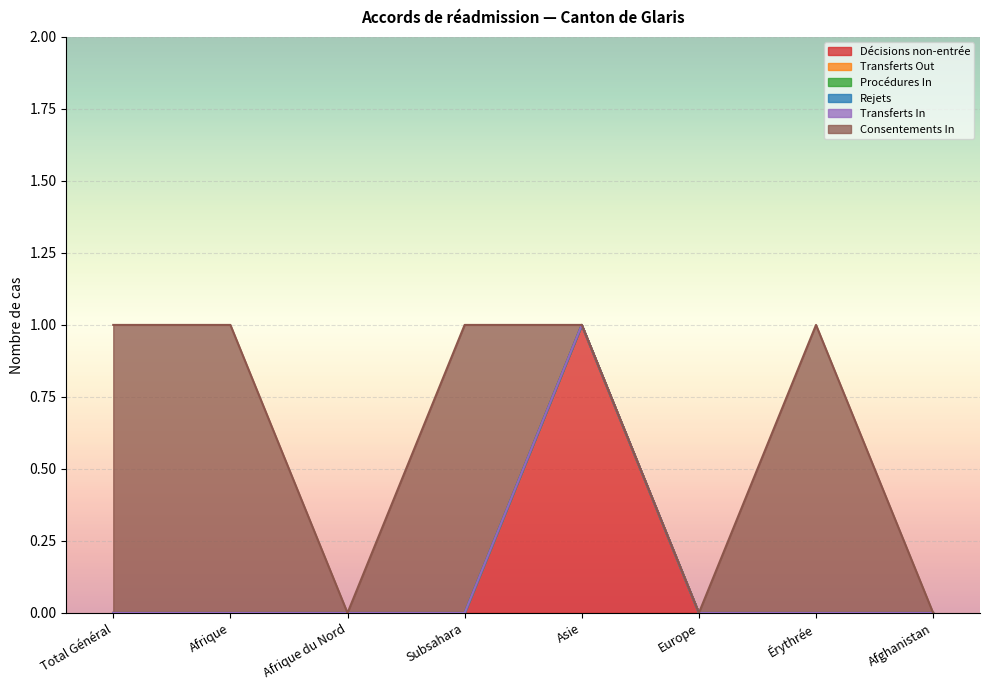

Which series has the largest total across all categories?

Consentements In